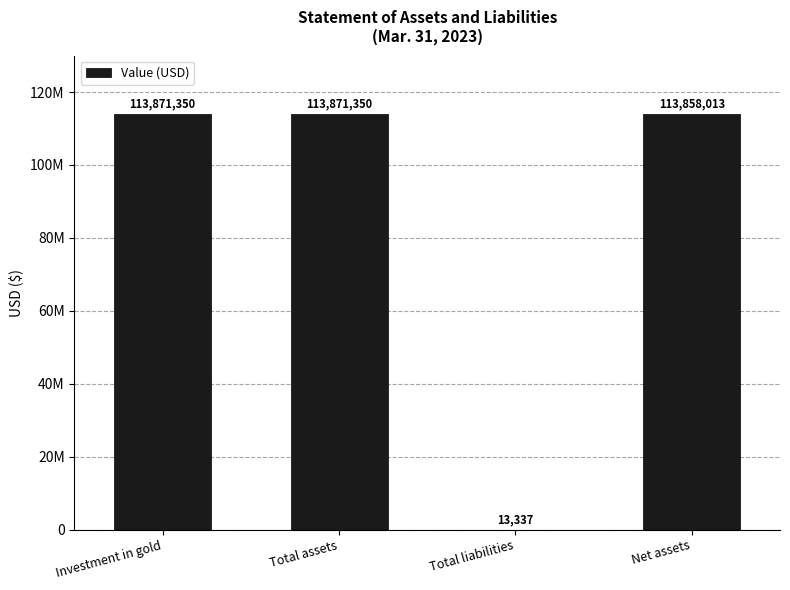

At which category does the chart reach its minimum across all series?

Total liabilities